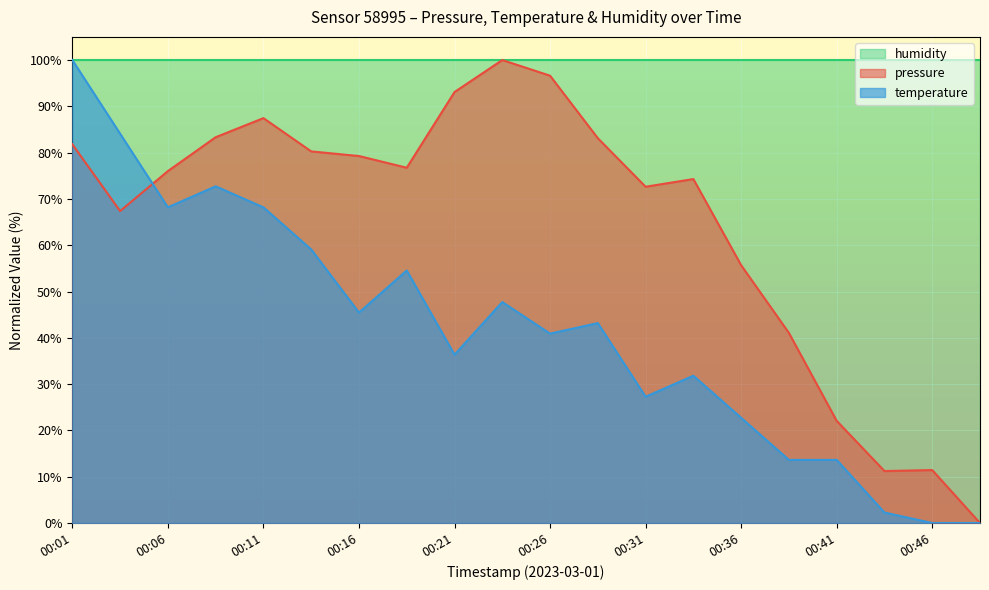

After their last crossing, which series has the higher values: temperature or pressure?

pressure